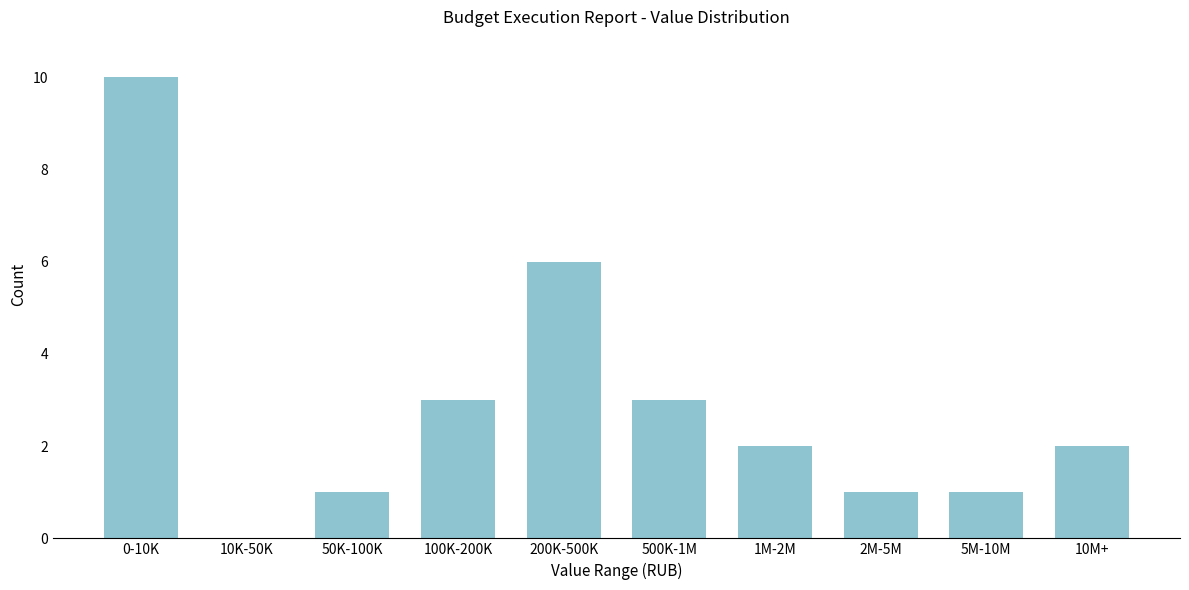

Reading left to right, list all the values displayed in this chart.

0-10K=10	10K-50K=0	50K-100K=1	100K-200K=3	200K-500K=6	500K-1M=3	1M-2M=2	2M-5M=1	5M-10M=1	10M+=2